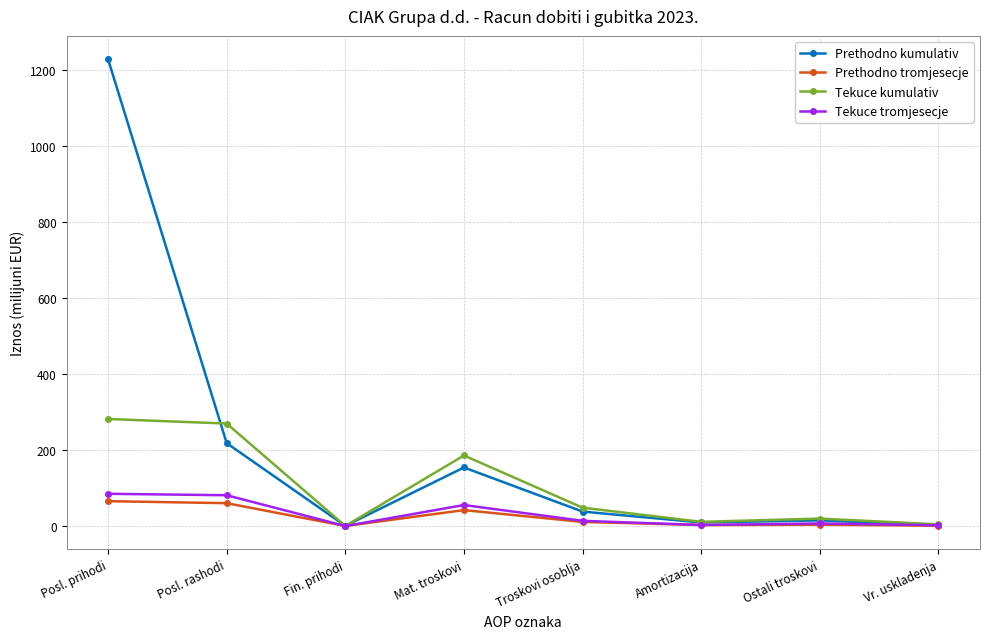

What is the approximate value of Prethodno kumulativ at Ostali troskovi?

14.9